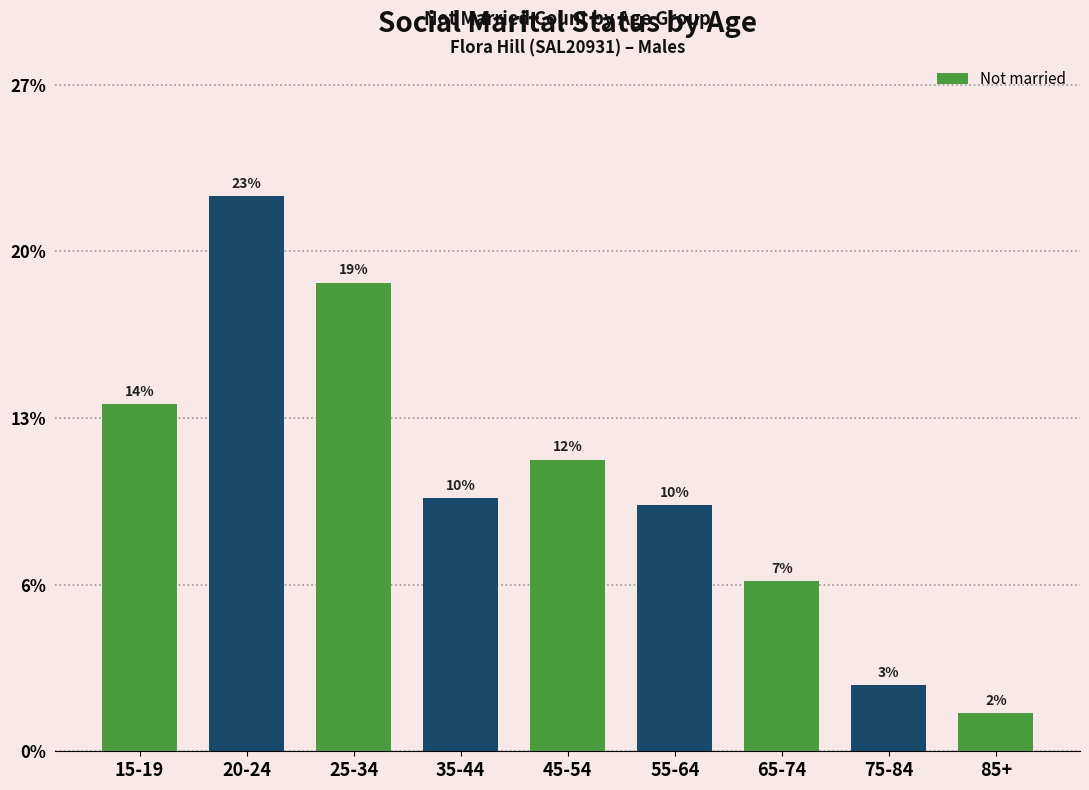

Are the bars horizontal?

No